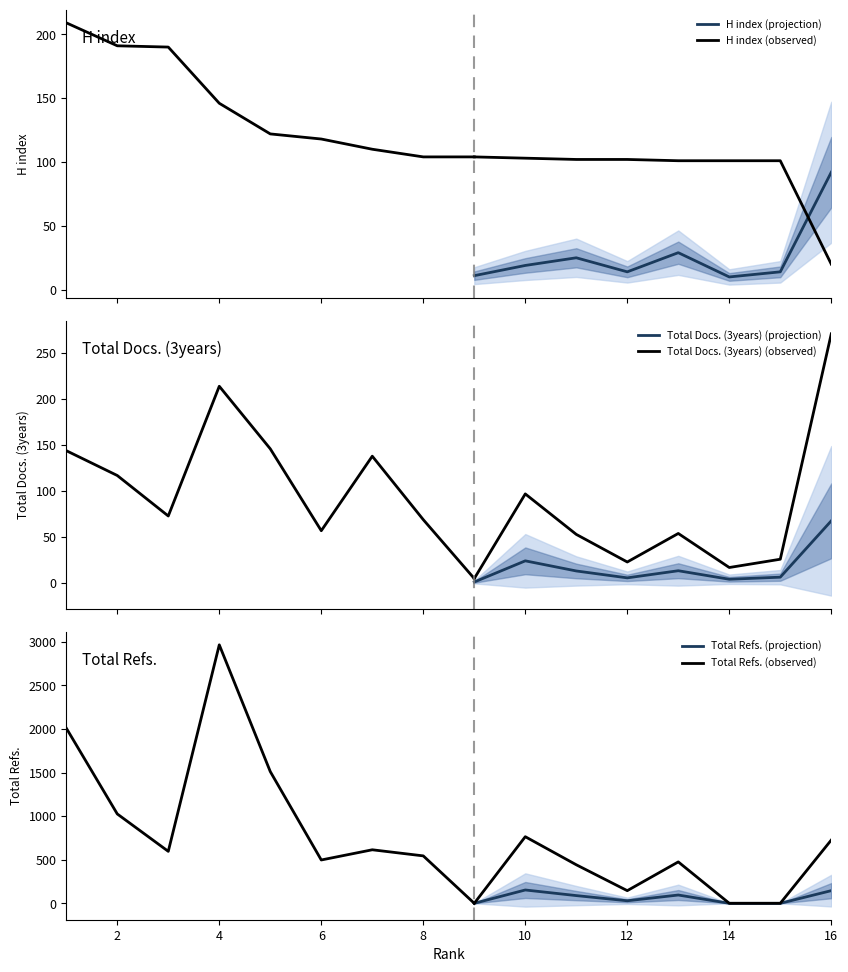

What is the highest value of the H index (projection) series?

92